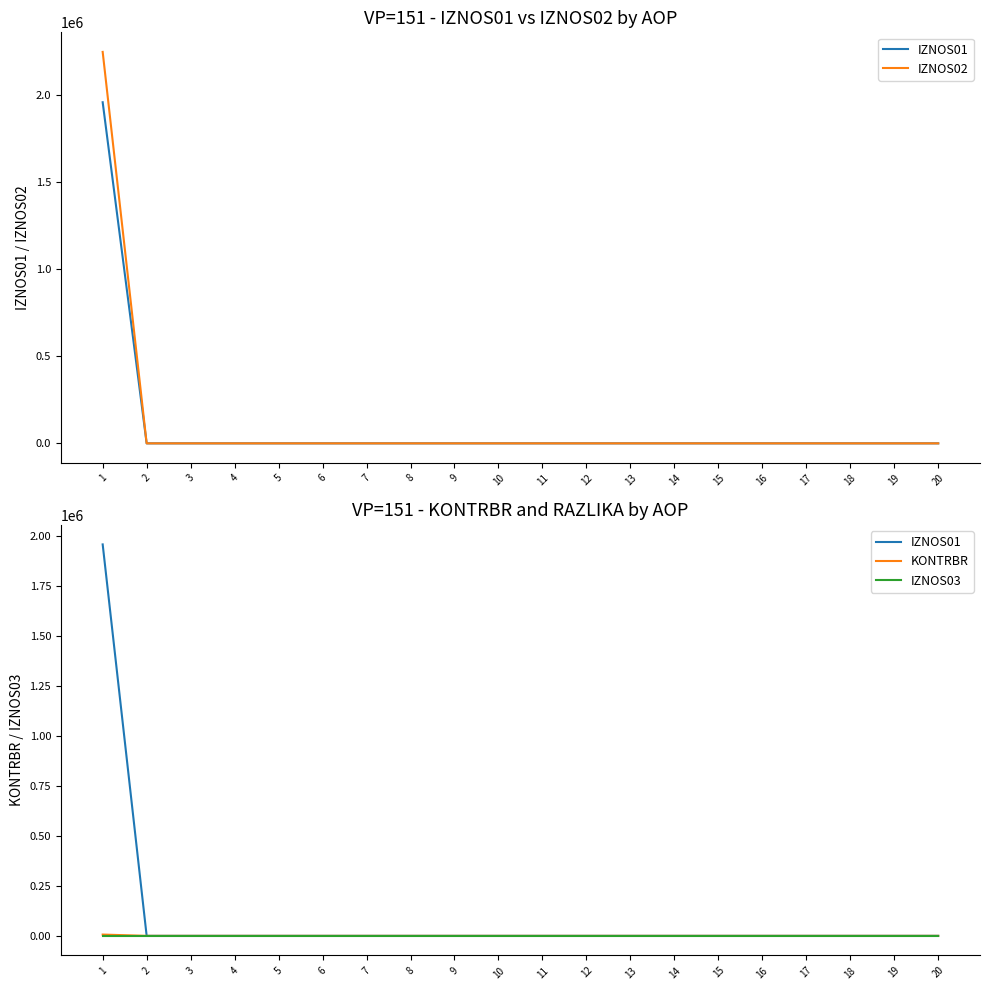

True or false: KONTRBR has more than 0 interior local peaks.

False